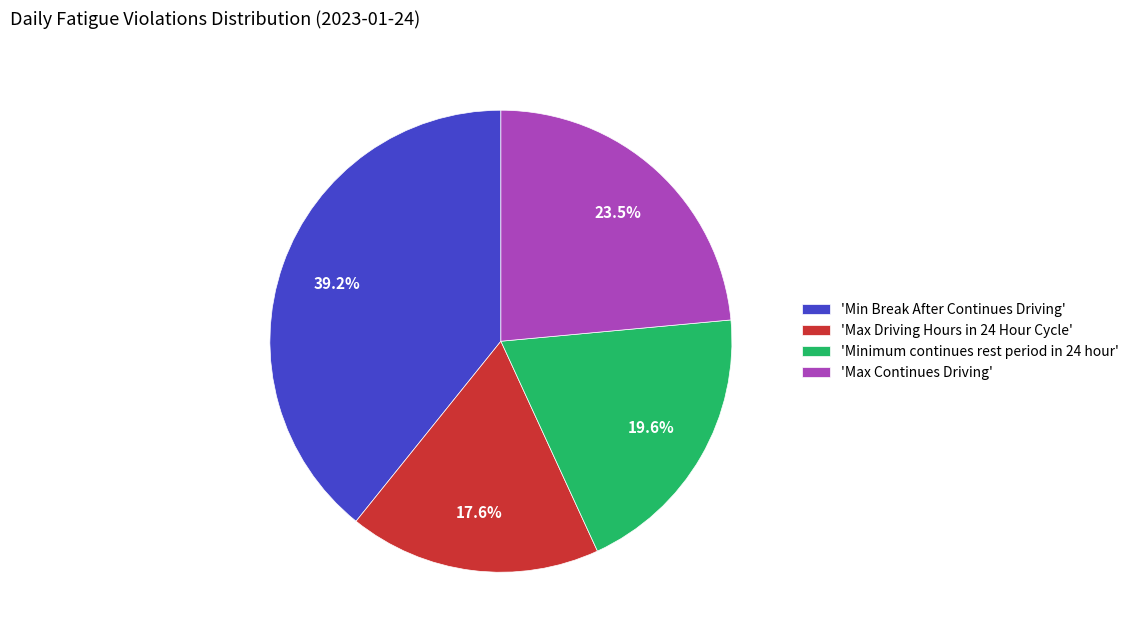

Do 'Max Driving Hours in 24 Hour Cycle' and 'Minimum continues rest period in 24 hour' together represent more than half of the pie?

No